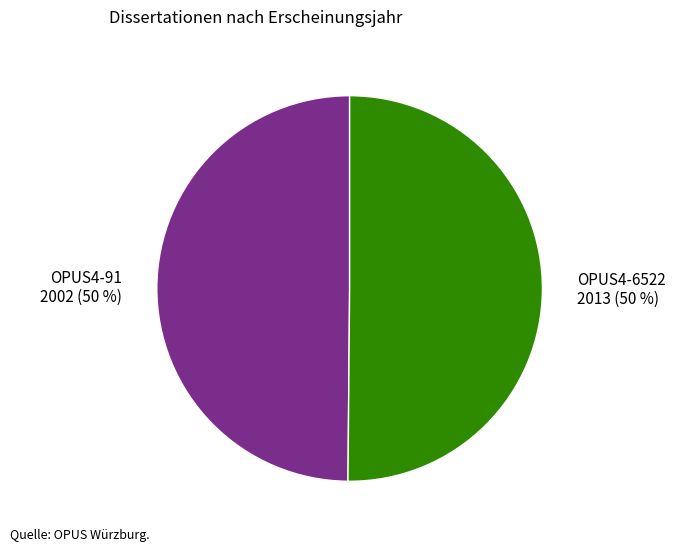

Count the number of slices in the pie.

2